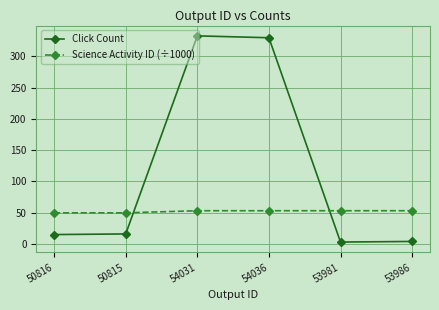

After their last crossing, which series has the higher values: Click Count or Science Activity ID (÷1000)?

Science Activity ID (÷1000)